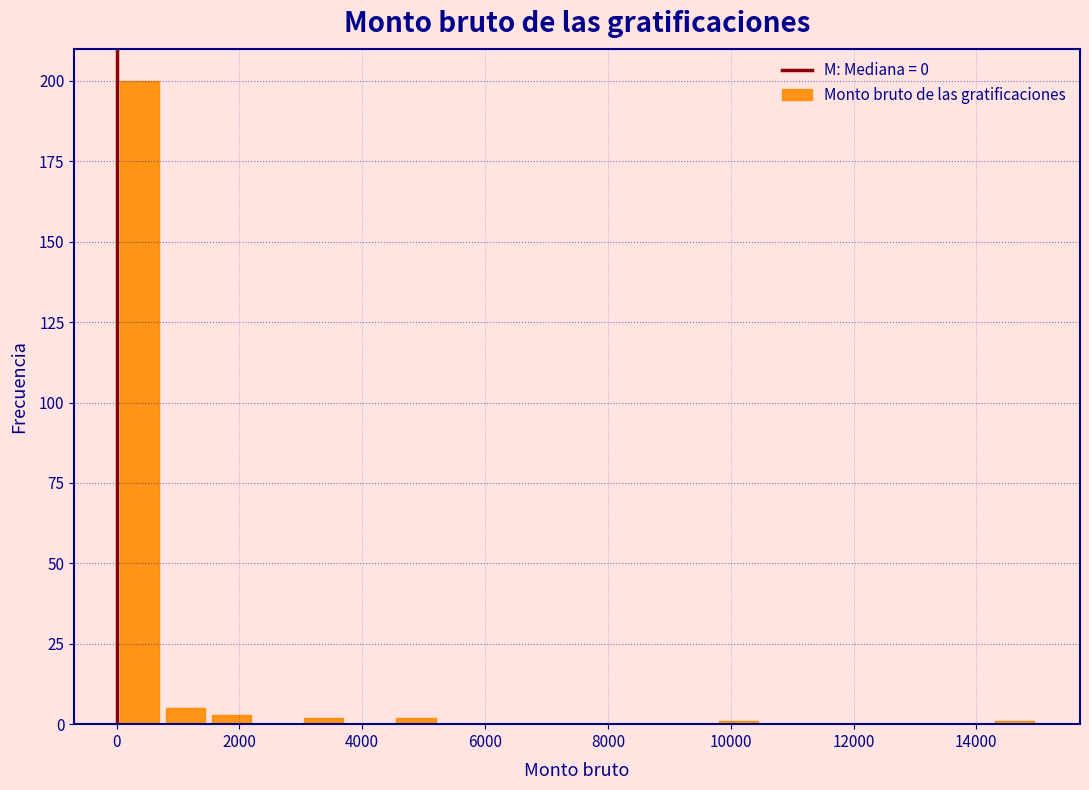

Around what value on the x-axis is the tallest bar? Give the approximate position of its centre, as read against the axis.

400